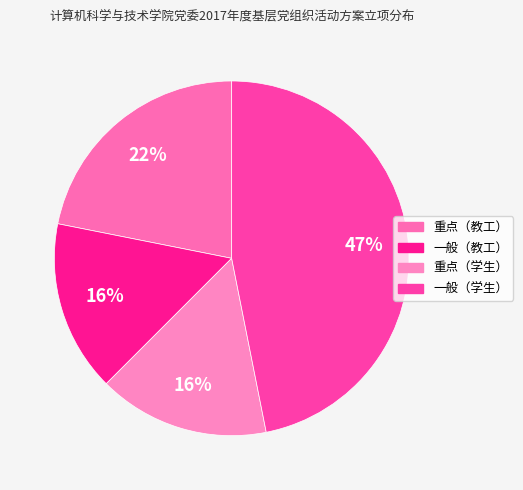

To the nearest percent, what is the average slice percentage?

25%